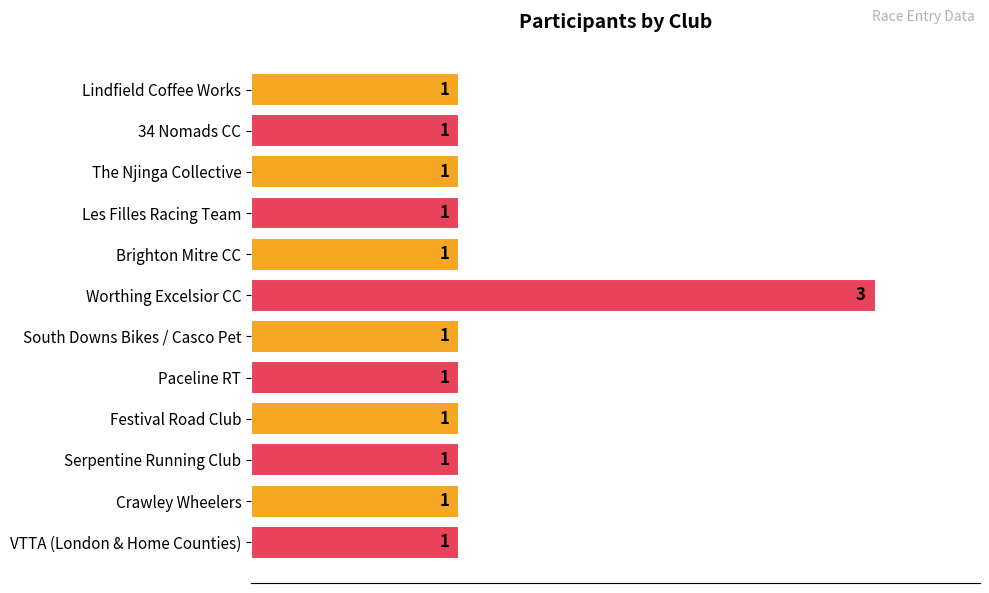

What is the greatest value displayed?

3